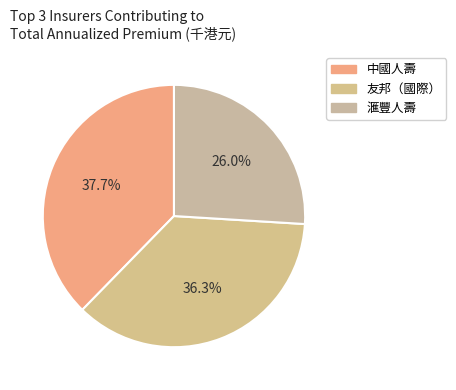

To the nearest percent, what is the difference between the largest and smallest slice percentages?

12%